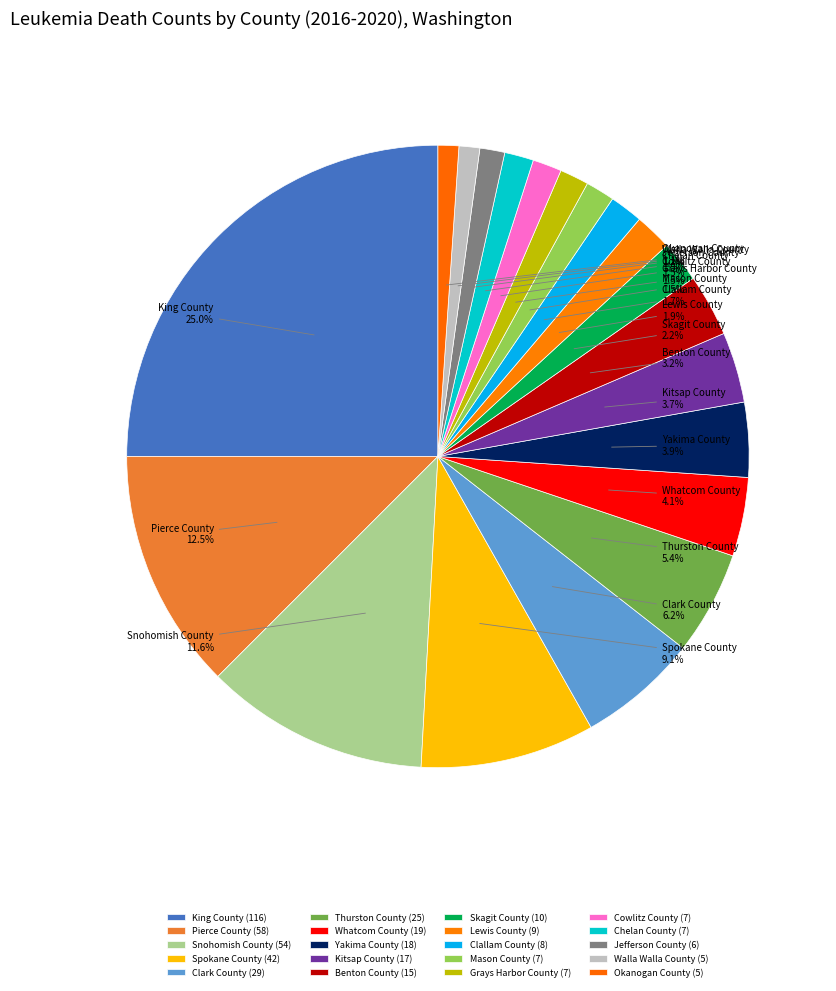

True or false: Yakima County accounts for 4% of the total.

True